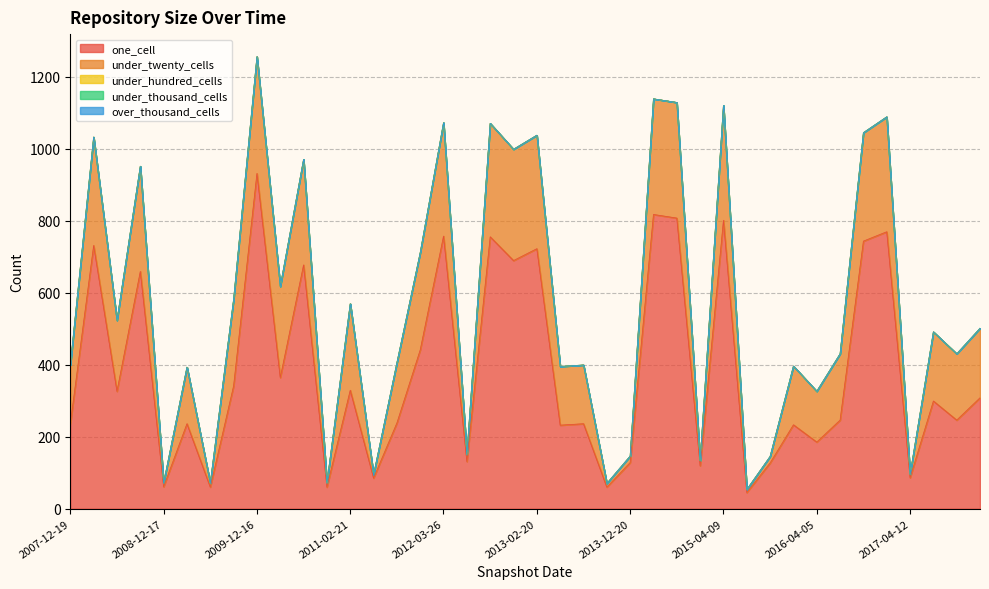

Reading right to left, list all the values displayed in this chart.

one_cell: 308	246	299	86	769	743	246	185	233	127	45	801	119	807	817	128	60	236	232	722	689	755	131	757	441	238	85	329	60	677	364	931	341	60	236	61	659	326	731	236
under_twenty_cells: 193	184	192	9	319	301	184	141	163	18	8	319	14	321	321	18	10	163	163	315	309	315	19	315	270	167	9	240	11	293	253	324	240	11	157	10	292	197	301	163
under_hundred_cells: 0	0	0	0	0	0	0	0	0	0	0	0	0	0	0	0	0	0	0	0	0	0	0	0	0	0	0	0	0	0	0	0	0	0	0	0	0	0	0	0
under_thousand_cells: 0	0	0	0	0	0	0	0	0	0	0	0	0	0	0	0	0	0	0	0	0	0	0	0	0	0	0	0	0	0	0	0	0	0	0	0	0	0	0	0
over_thousand_cells: 0	0	0	0	0	0	0	0	0	0	0	0	0	0	0	0	0	0	0	0	0	0	0	0	0	0	0	0	0	0	0	0	0	0	0	0	0	0	0	0